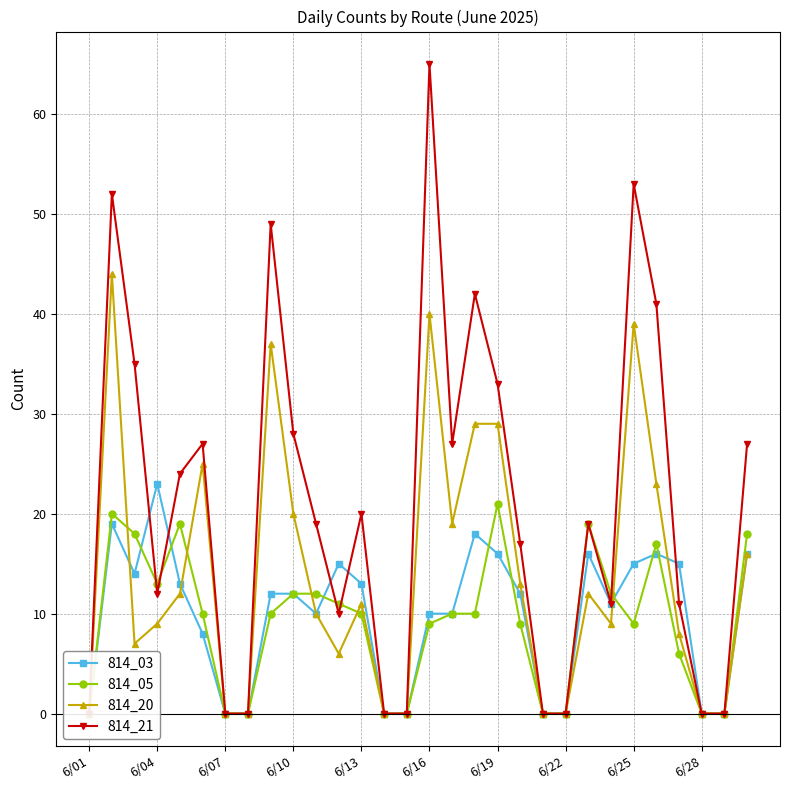

Is it true that 814_05 equals 6 at 26?

True